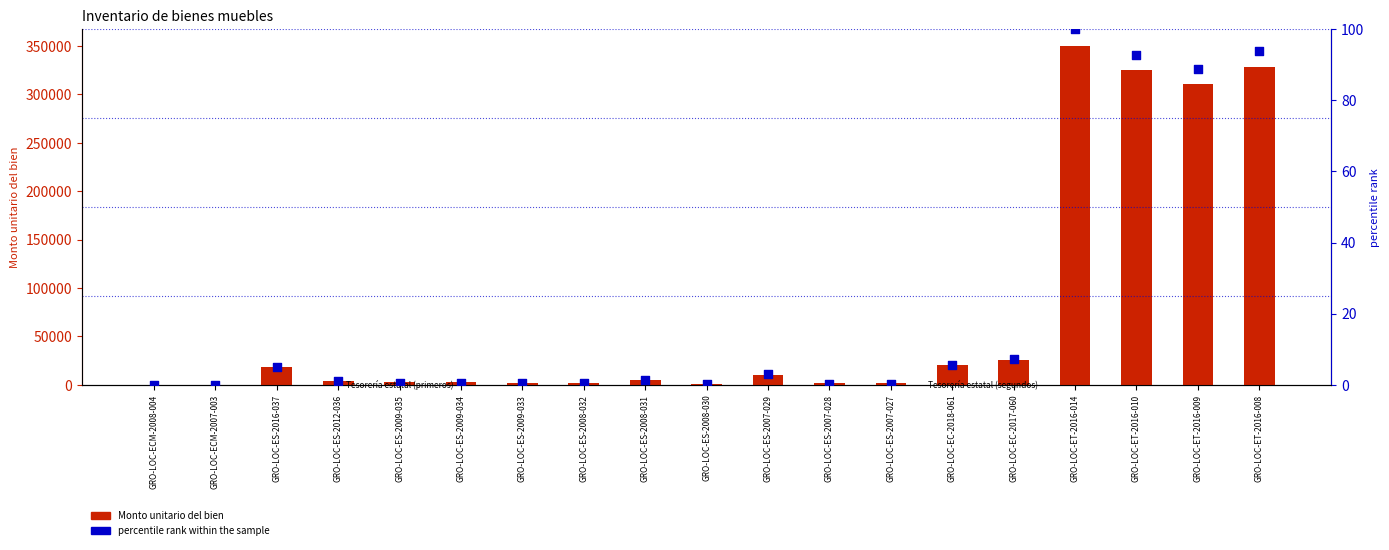

Which series has the largest total across all categories?

Monto unitario del bien